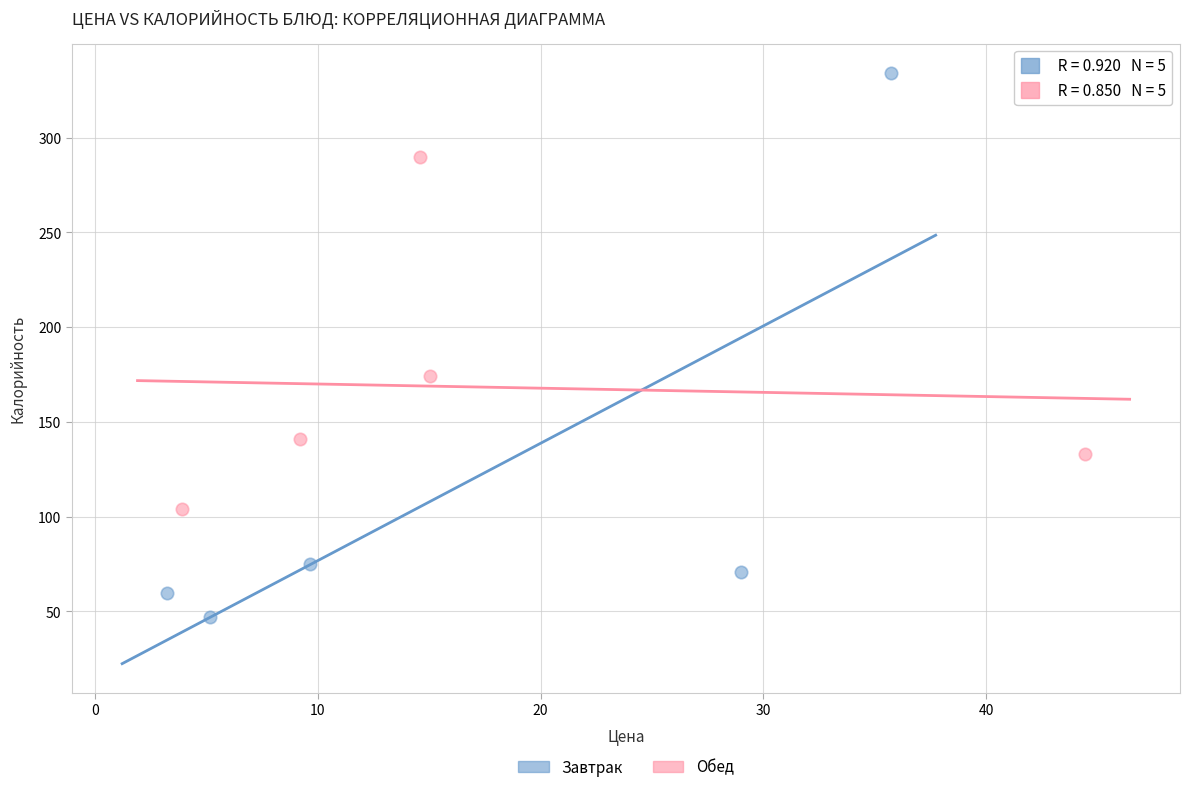

Which series reaches the maximum Y coordinate?

Завтрак